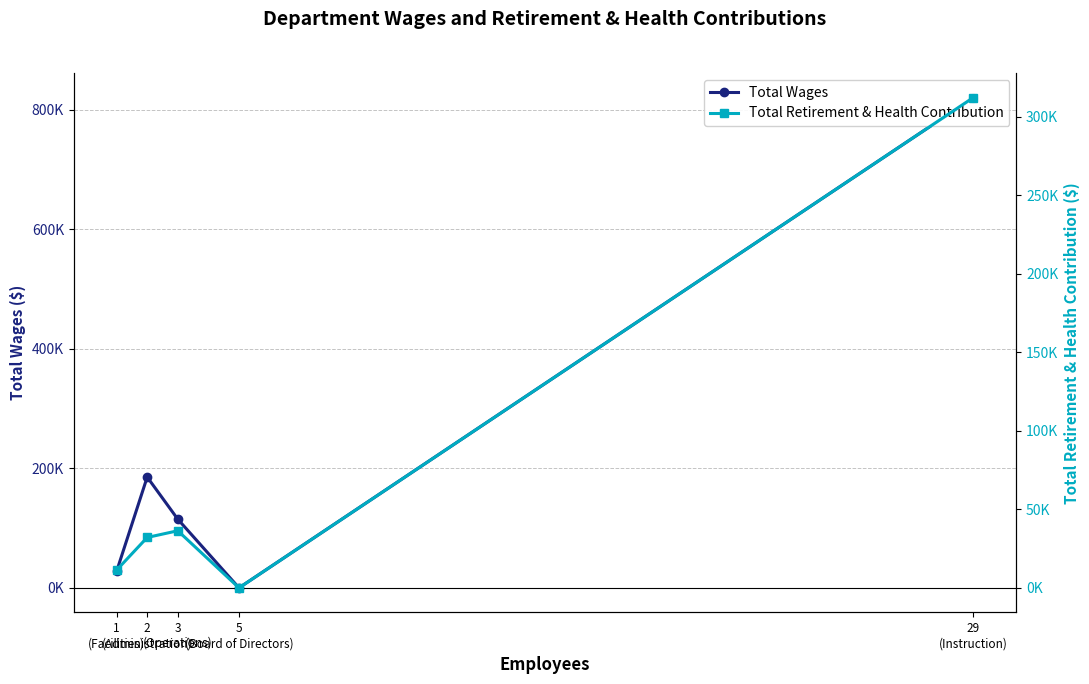

Reading right to left, what are all the values shown in this chart?

Total Wages: 29
(Instruction)=820395	5
(Board of Directors)=0	3
(Operations)=114868	2
(Administration)=185357	1
(Facilities)=27608
Total Retirement & Health Contribution: 29
(Instruction)=312153	5
(Board of Directors)=0	3
(Operations)=36356	2
(Administration)=32092	1
(Facilities)=11302